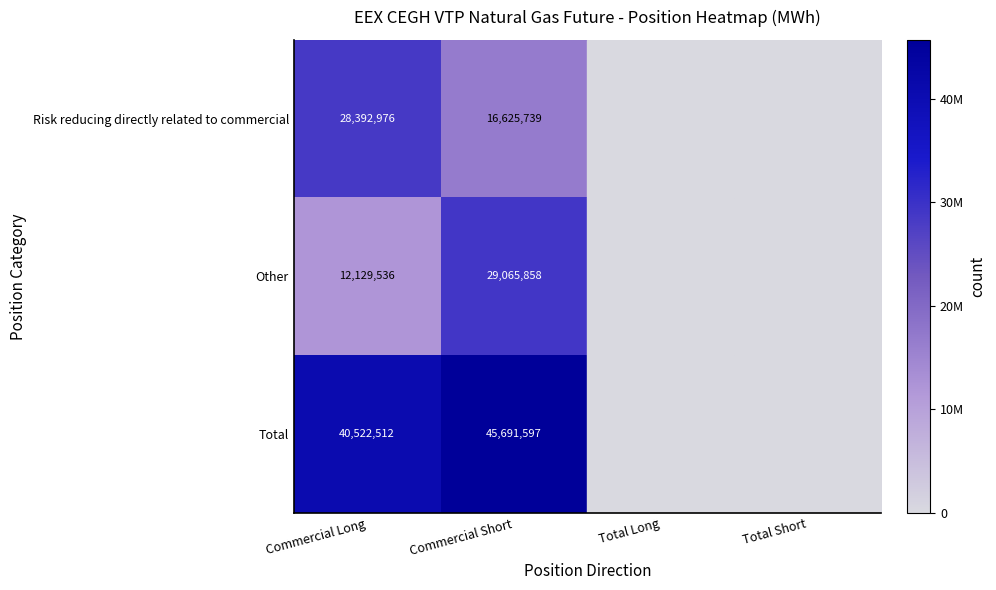

What is the difference between the Other values at Commercial Long and Commercial Short?

16936322